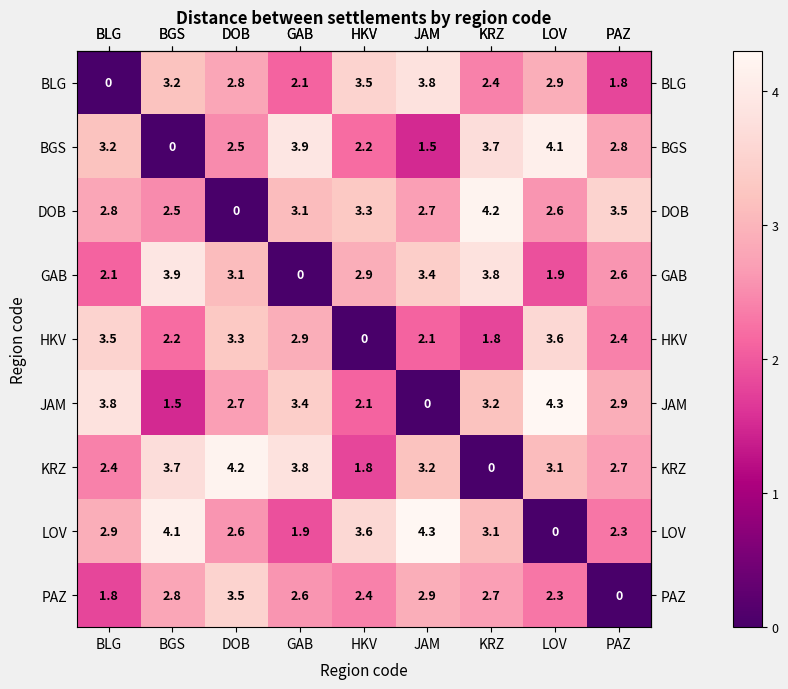

How many categories are shown in the chart?

9